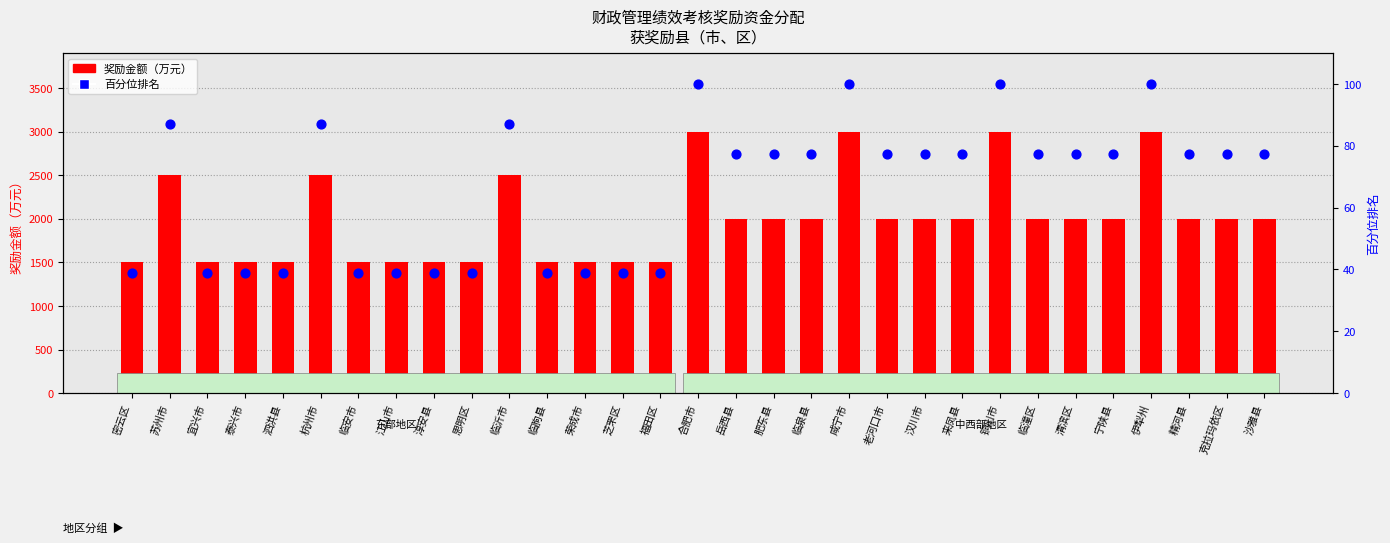

At which category is the sum across all series the highest?

合肥市